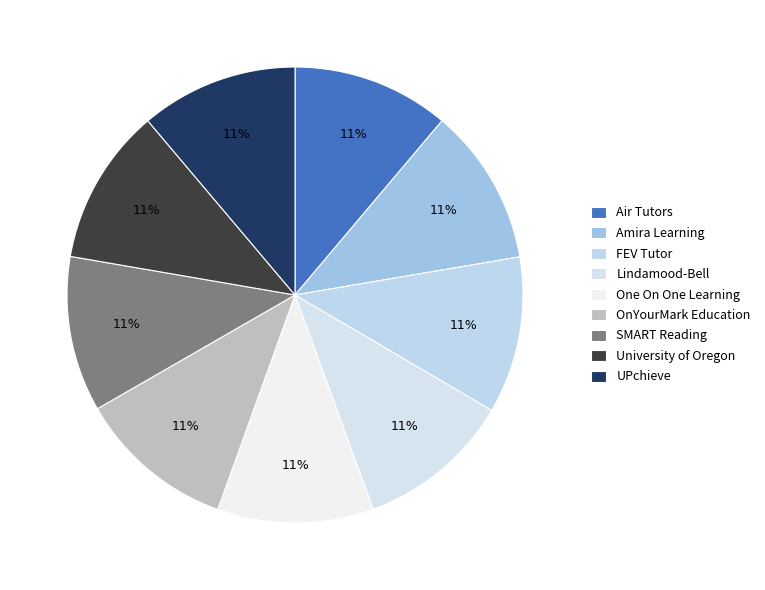

How many slices are in this pie chart?

9